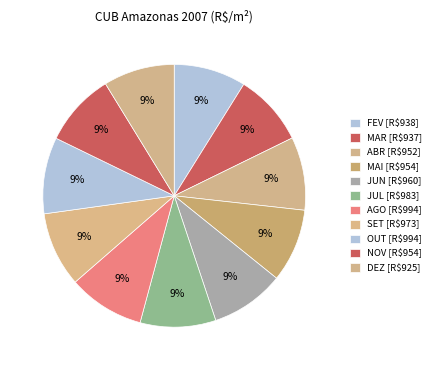

To the nearest percent, what percentage of the pie is JUL?

9%